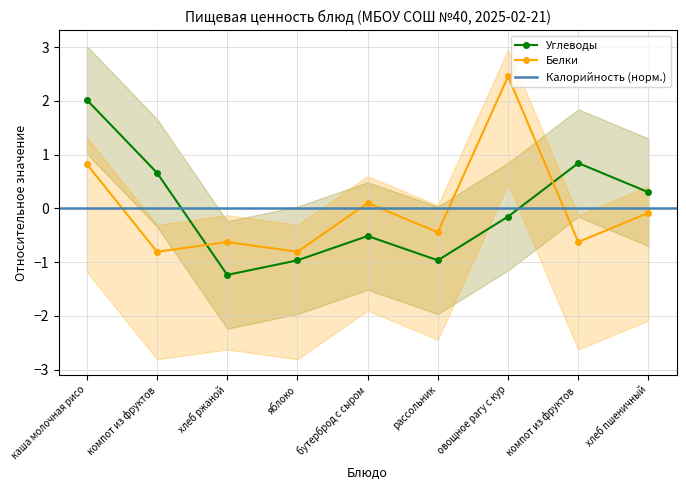

What is the difference between the second highest and second lowest values in the Углеводы series?

1.8